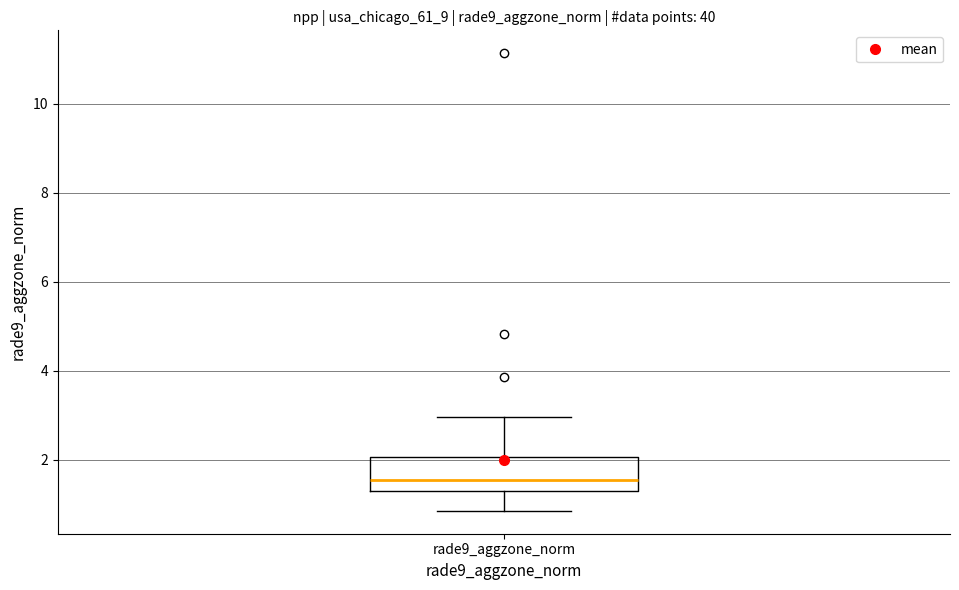

Read this box plot against the y-axis: the position of the median line, the range covered by the box, and the ends of both whiskers. The values are not printed on the chart, so give them approximately, as read against the axis.

median 1.6, box 1.2 to 2.0, whiskers 0.8 to 3.0